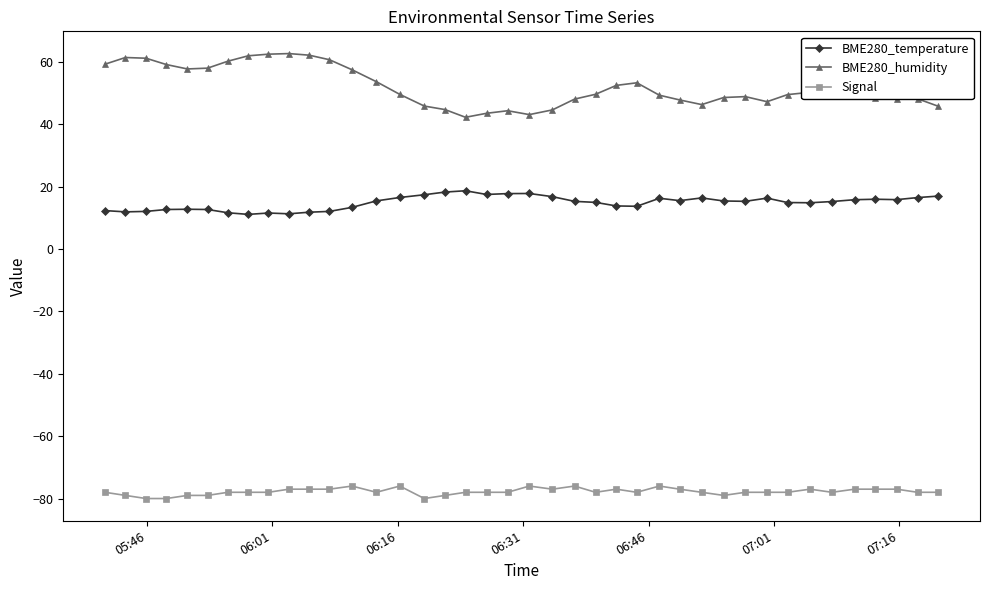

Which series has the largest total across all categories?

BME280_humidity